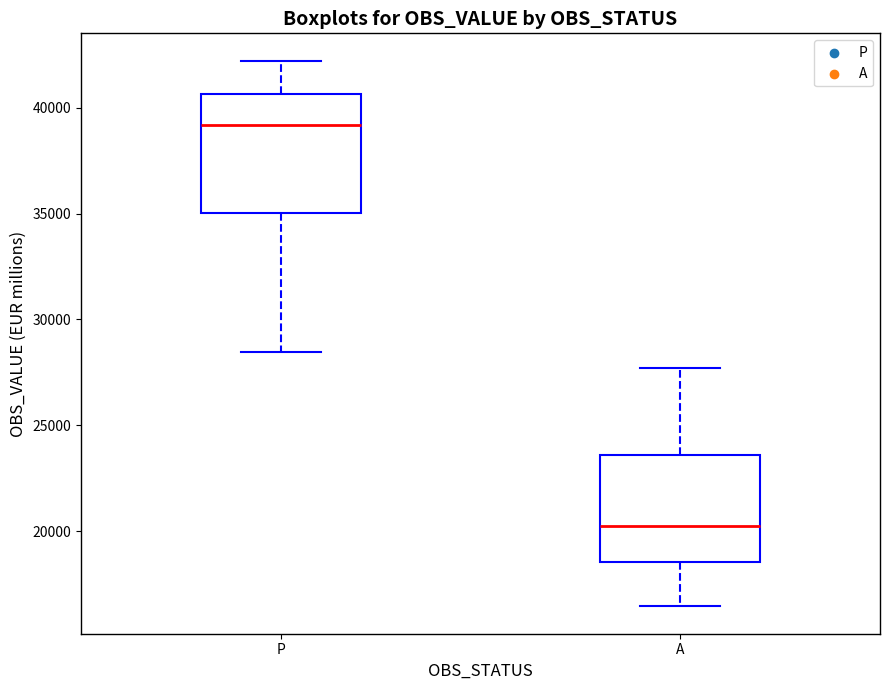

Which box has the lowest median line?

A